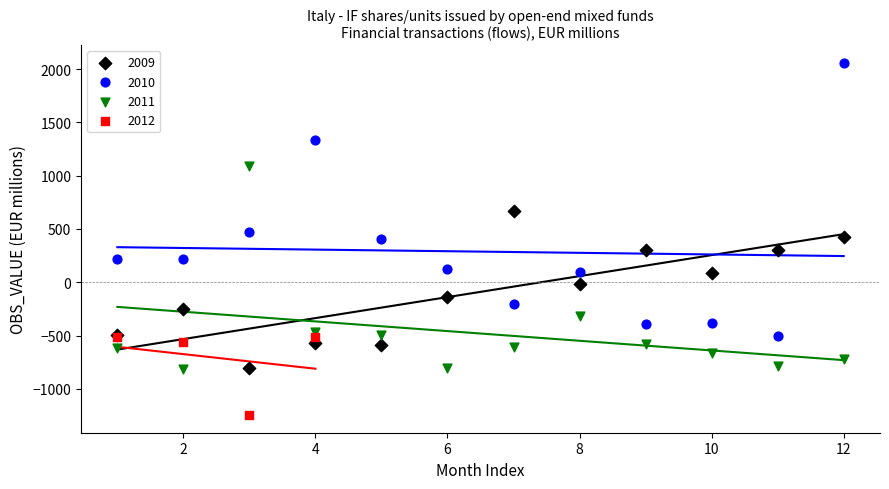

Which series has the widest spread of Y values?

2010